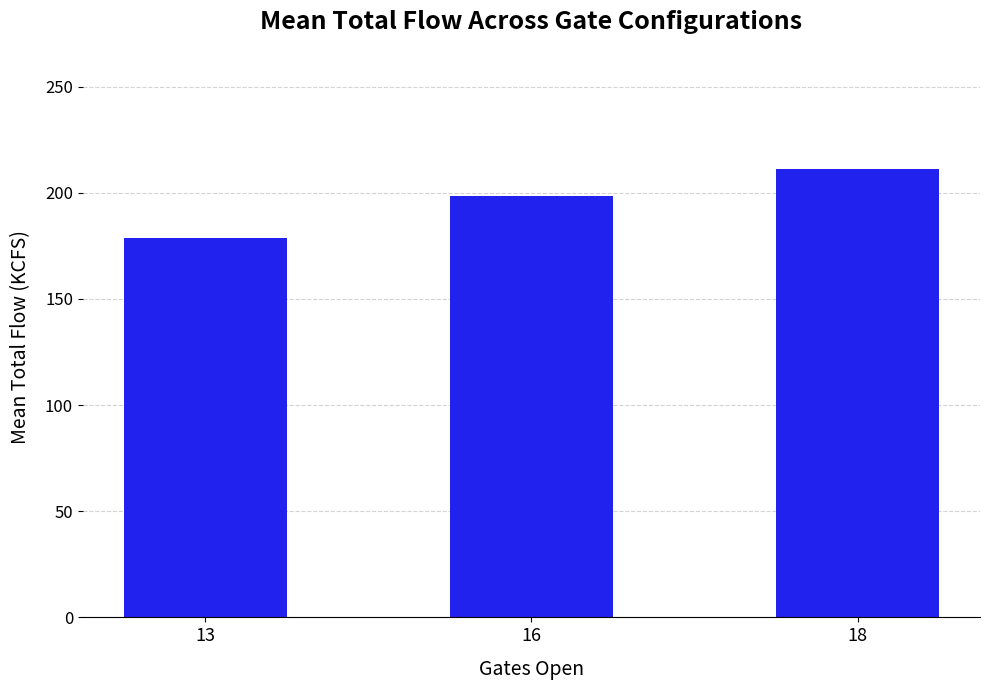

Rank the categories by value from highest to lowest.

18, 16, 13